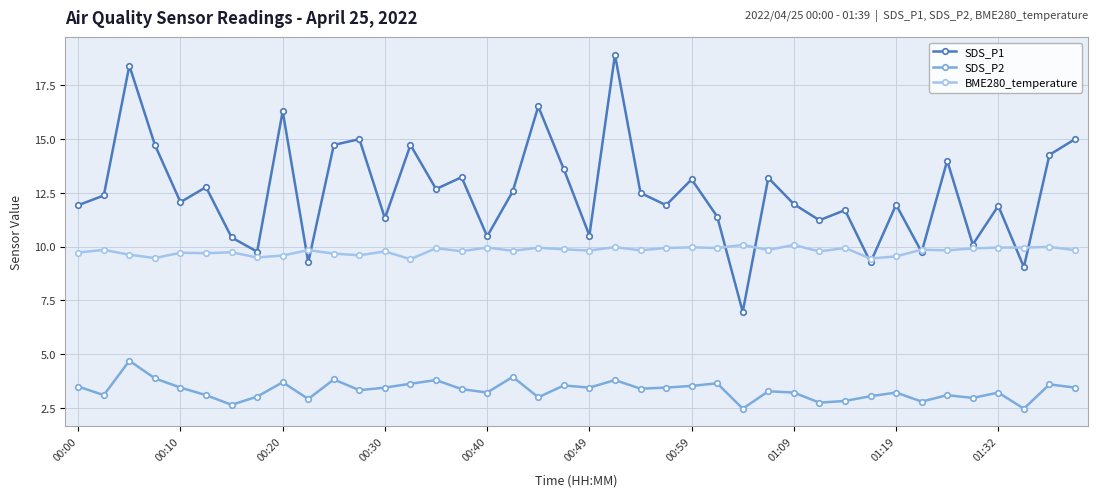

True or false: BME280_temperature has more than 0 points higher than both neighbors.

True